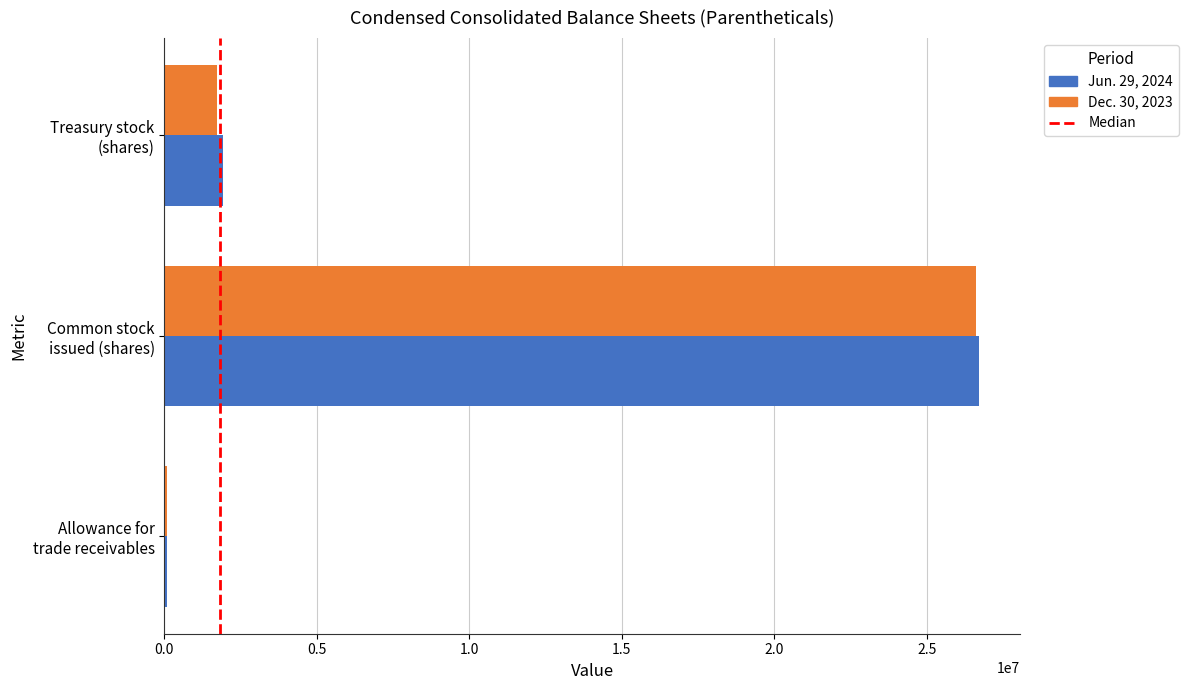

What is the maximum value shown in the chart?

26713727